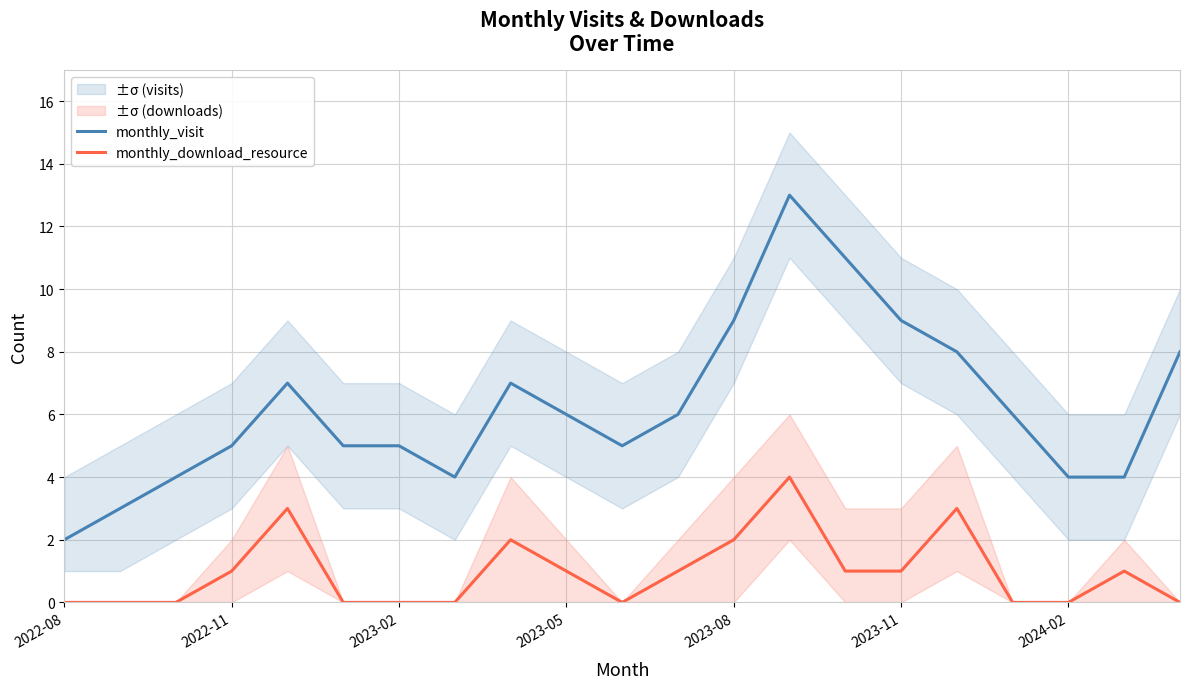

At which category does monthly_download_resource reach its first local valley?

10